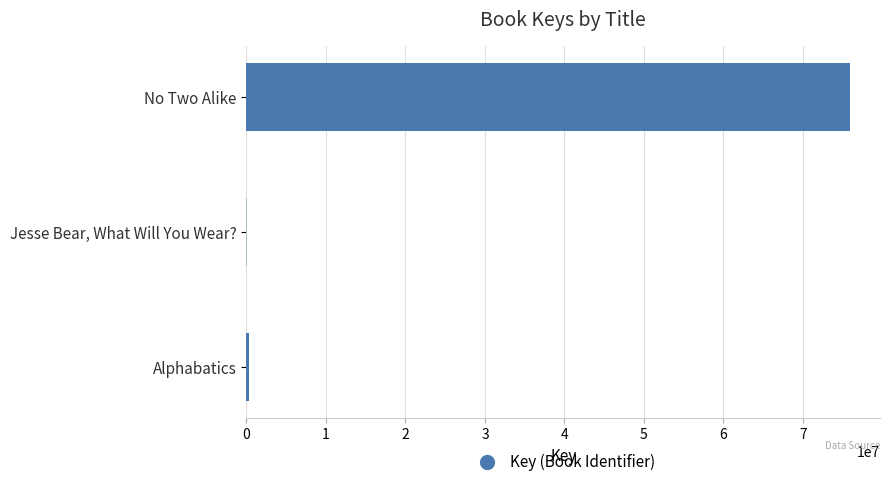

Which category has the highest value across all series?

No Two Alike